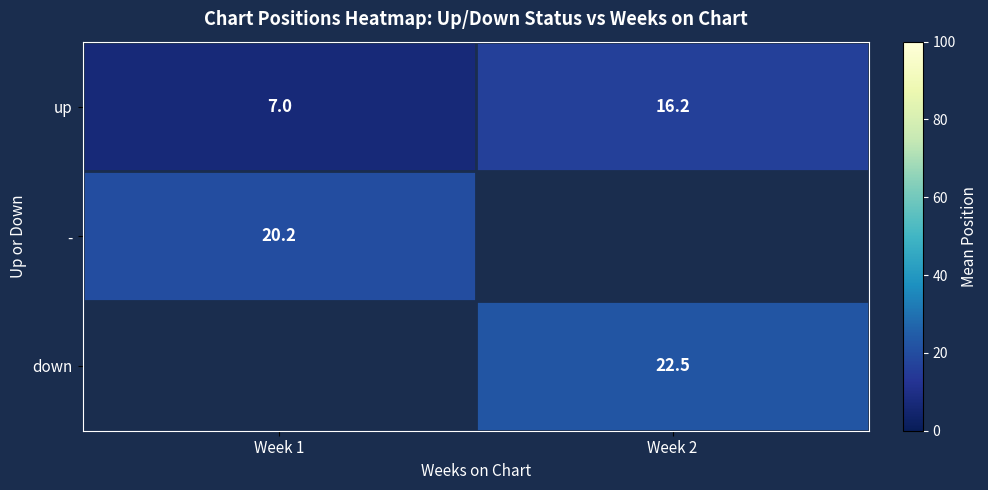

Between Week 1 and Week 2, which is larger?

Week 2